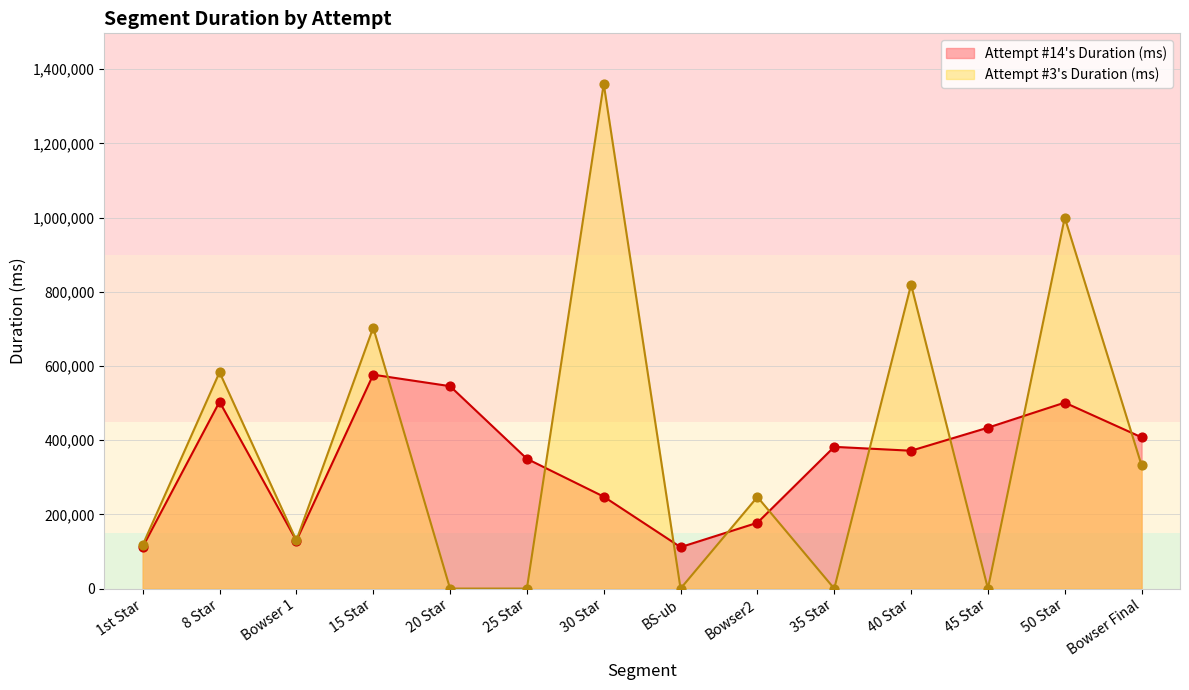

At how many categories does at least one series exceed 517281?

6